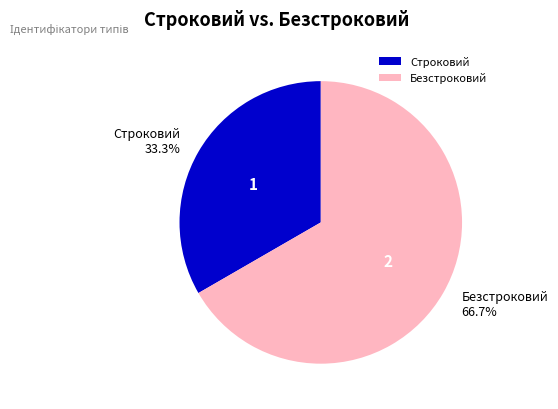

Between Безстроковий and Строковий, which is larger?

Безстроковий